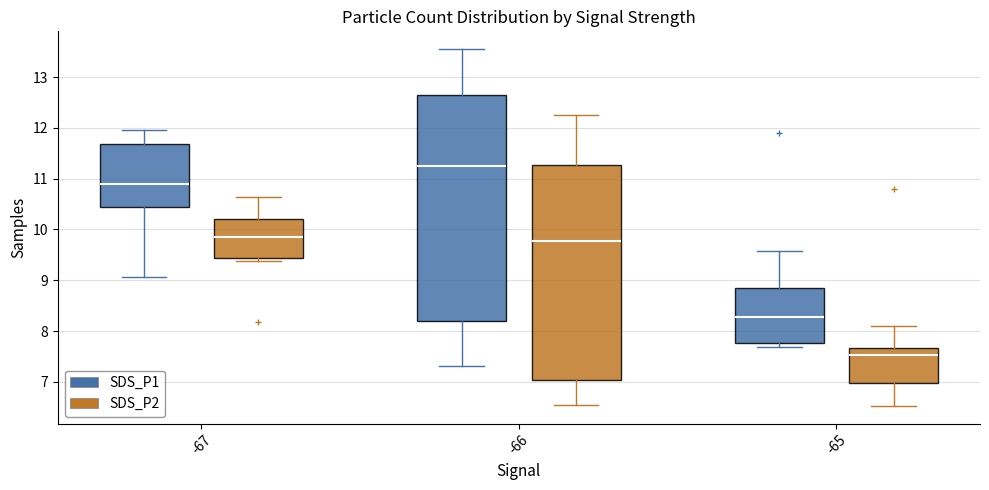

Reading left to right, read every box against the y-axis: the position of its median line, the range the box covers, and the ends of its whiskers. The values are not printed on the chart, so give them approximately, as read against the axis.

-67 (SDS_P1): median 10.9, box 10.4 to 11.7, whiskers 9.1 to 12.0
-67 (SDS_P2): median 9.9, box 9.4 to 10.2, whiskers 9.4 (just below the box's lower edge) to 10.6
-66 (SDS_P1): median 11.3, box 8.2 to 12.7, whiskers 7.3 to 13.6
-66 (SDS_P2): median 9.8, box 7.0 to 11.3, whiskers 6.6 to 12.3
-65 (SDS_P1): median 8.3, box 7.8 to 8.8, whiskers 7.7 to 9.6
-65 (SDS_P2): median 7.5, box 7.0 to 7.7, whiskers 6.5 to 8.1